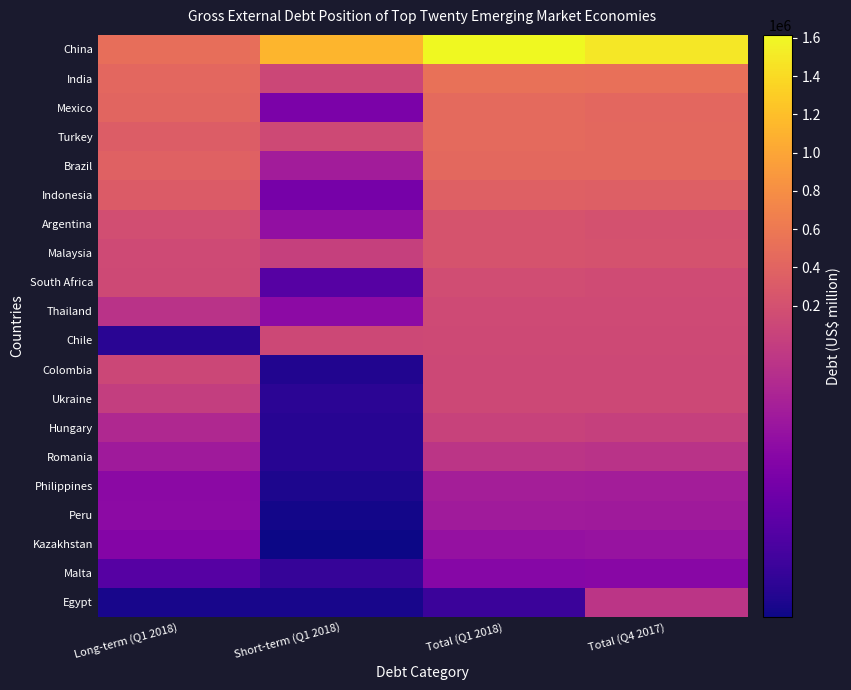

At Long-term (Q1 2018), list the series in order from largest to smallest.

China, India, Mexico, Brazil, Turkey, Indonesia, Argentina, Malaysia, South Africa, Colombia, Ukraine, Thailand, Hungary, Romania, Peru, Philippines, Kazakhstan, Malta, Chile, Egypt